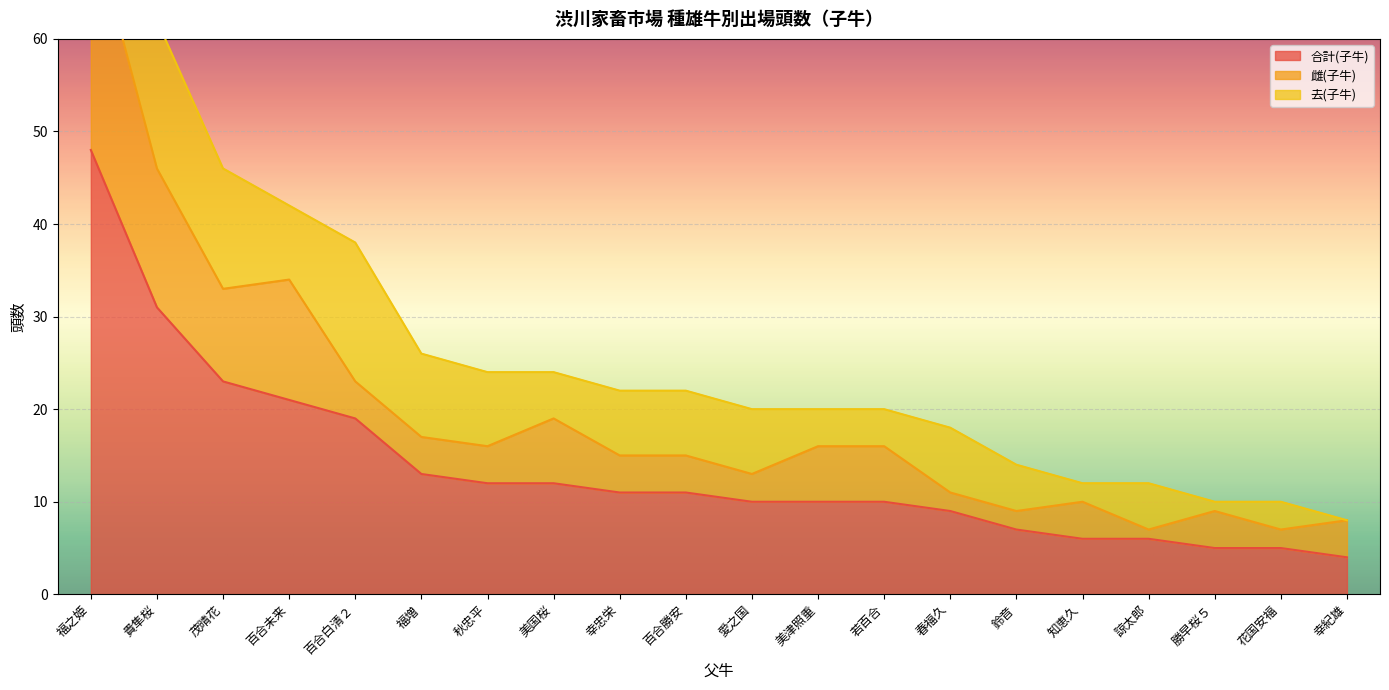

Where does the 雌(子牛) series first go above 4?

福之姫